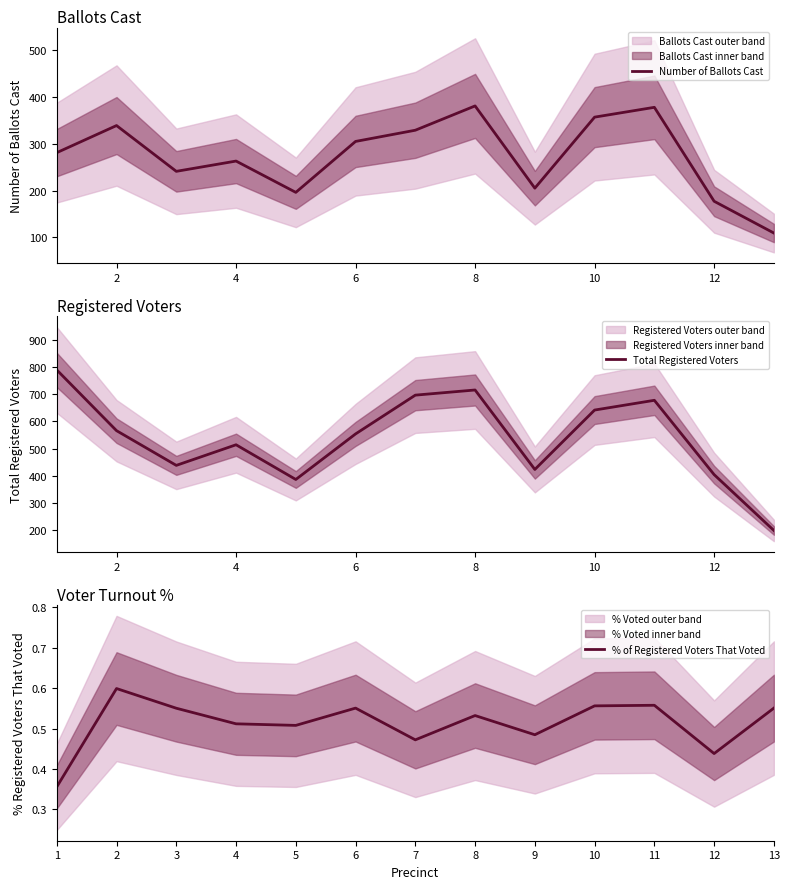

What is the lowest value of the Number of Ballots Cast series?

109